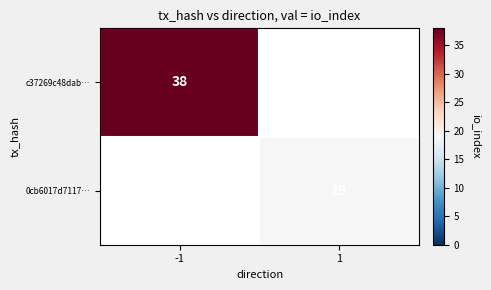

True or false: 0cb6017d7117… has a value of 19 at 1.

True